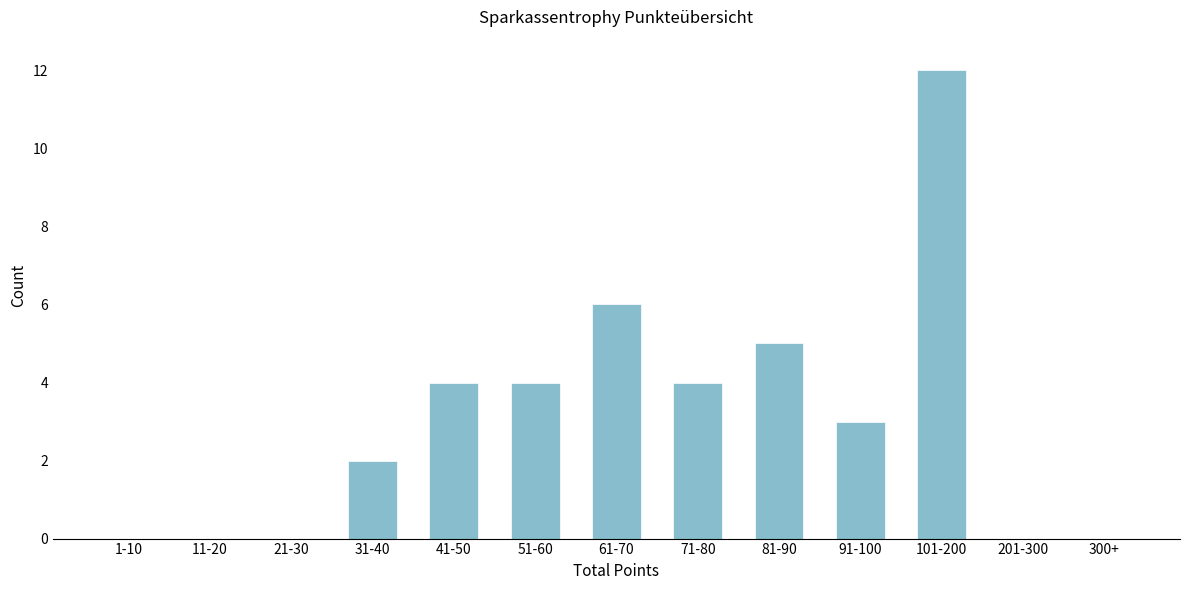

Reading left to right, list all the values displayed in this chart.

1-10=0	11-20=0	21-30=0	31-40=2	41-50=4	51-60=4	61-70=6	71-80=4	81-90=5	91-100=3	101-200=12	201-300=0	300+=0